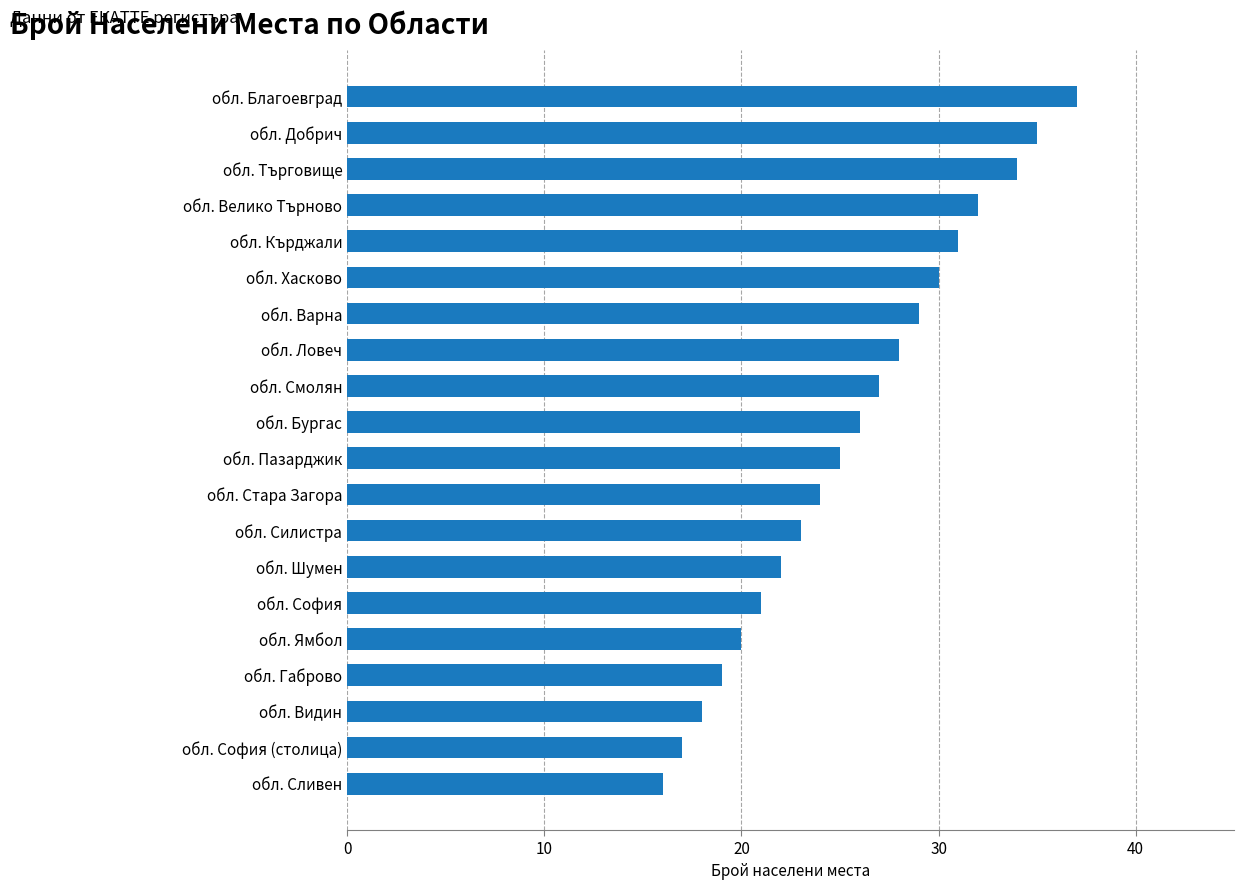

List the labels in order of value, smallest first.

обл. Сливен, обл. София (столица), обл. Видин, обл. Габрово, обл. Ямбол, обл. София, обл. Шумен, обл. Силистра, обл. Стара Загора, обл. Пазарджик, обл. Бургас, обл. Смолян, обл. Ловеч, обл. Варна, обл. Хасково, обл. Кърджали, обл. Велико Търново, обл. Търговище, обл. Добрич, обл. Благоевград